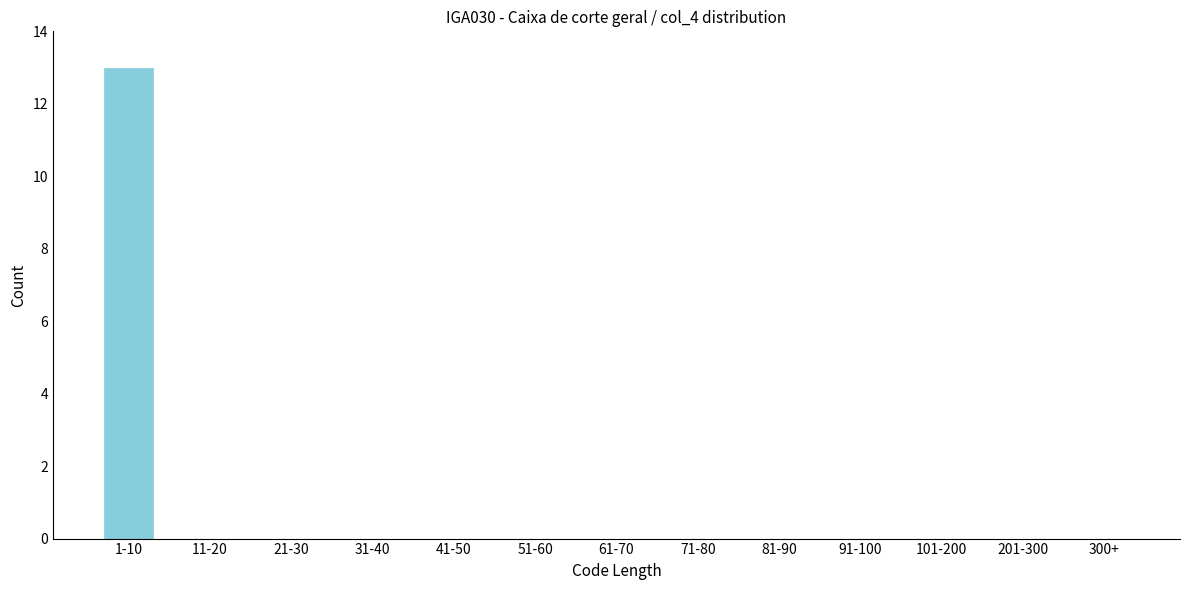

Reading left to right, what are all the values shown in this chart?

1-10=13	11-20=0	21-30=0	31-40=0	41-50=0	51-60=0	61-70=0	71-80=0	81-90=0	91-100=0	101-200=0	201-300=0	300+=0